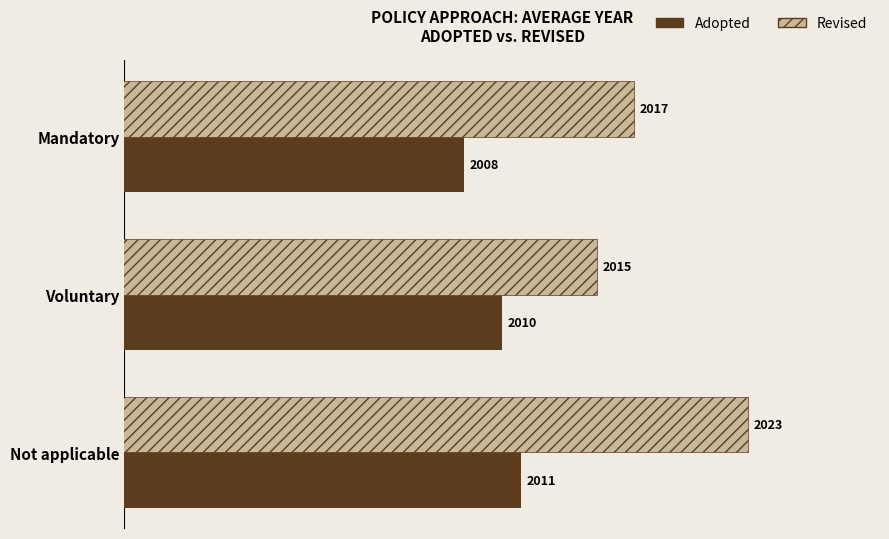

How many distinct data groups are displayed?

2